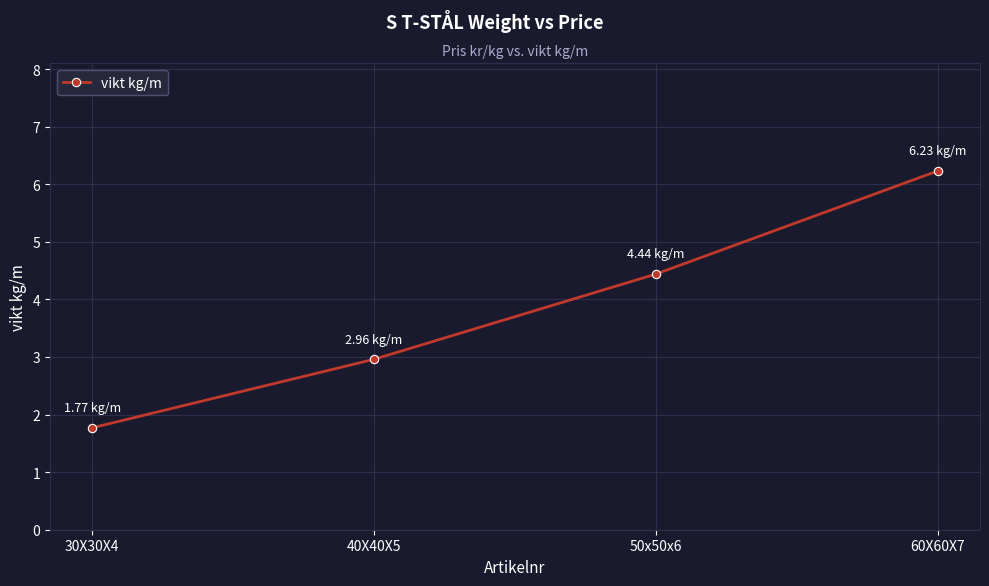

Which category has the lowest value across all series?

30X30X4